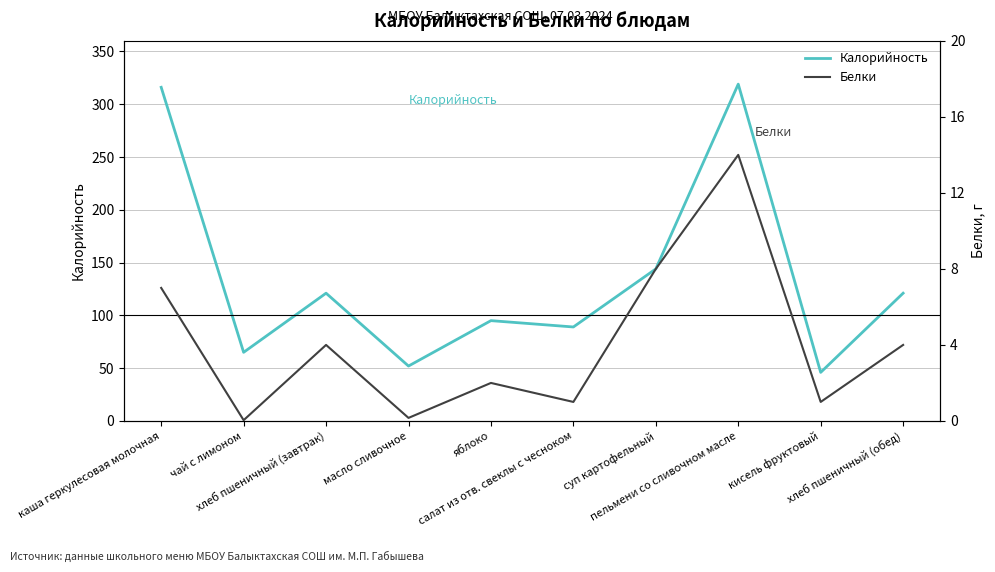

Rank the series by their maximum value, from lowest to highest.

Белки, Калорийность